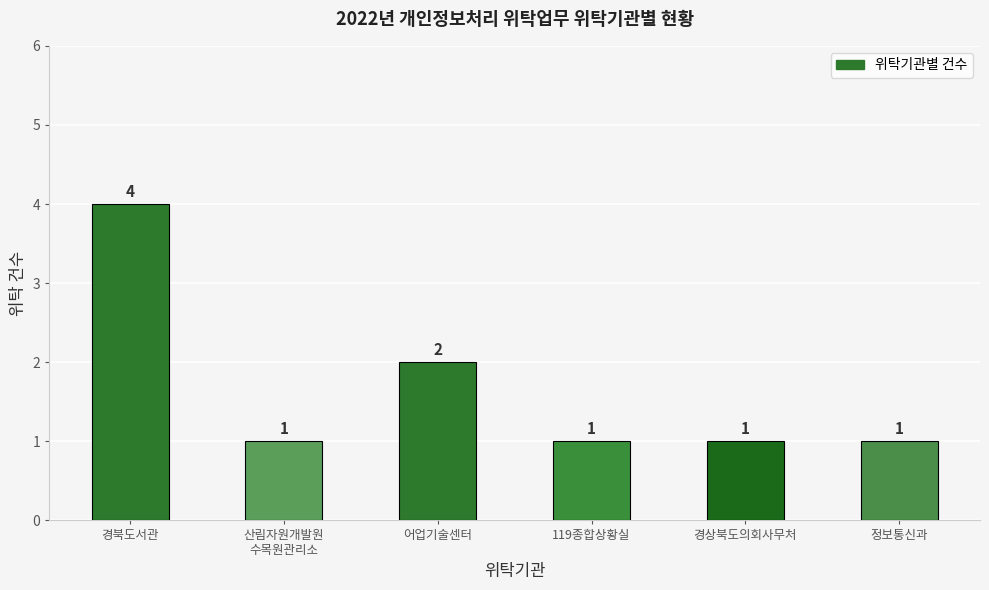

True or false: the data shows 2 at 어업기술센터.

True